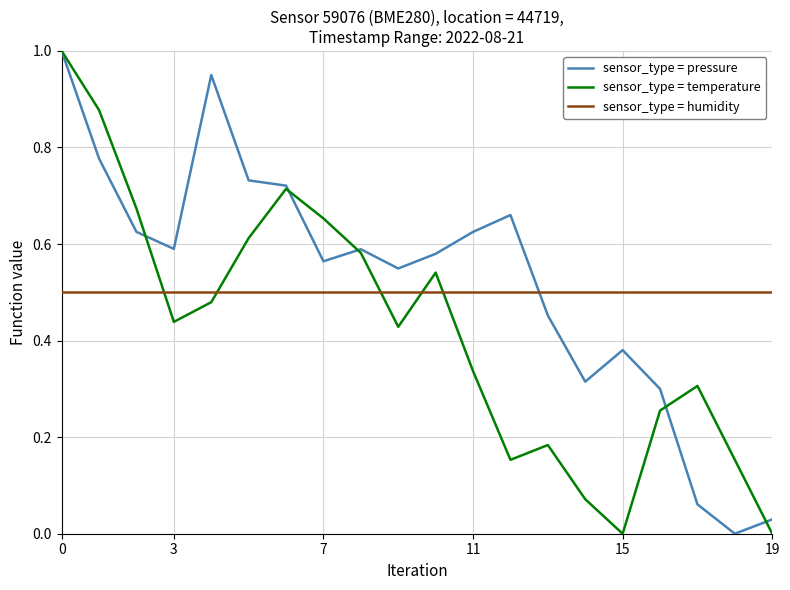

Rank the series by their average value, from highest to lowest.

sensor_type = pressure, sensor_type = humidity, sensor_type = temperature